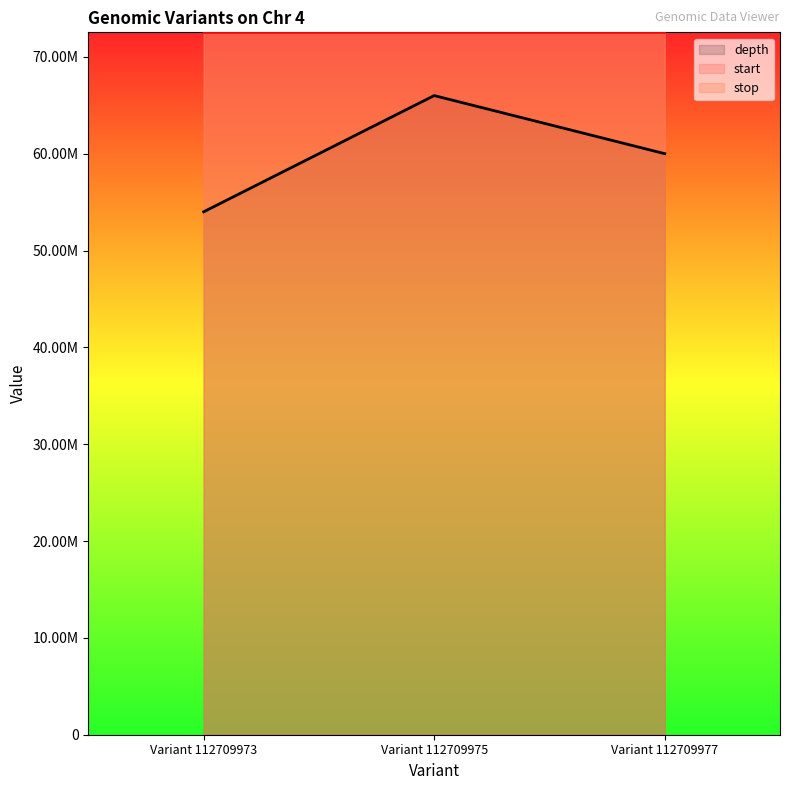

Does the chart display data point markers on the line(s)?

No